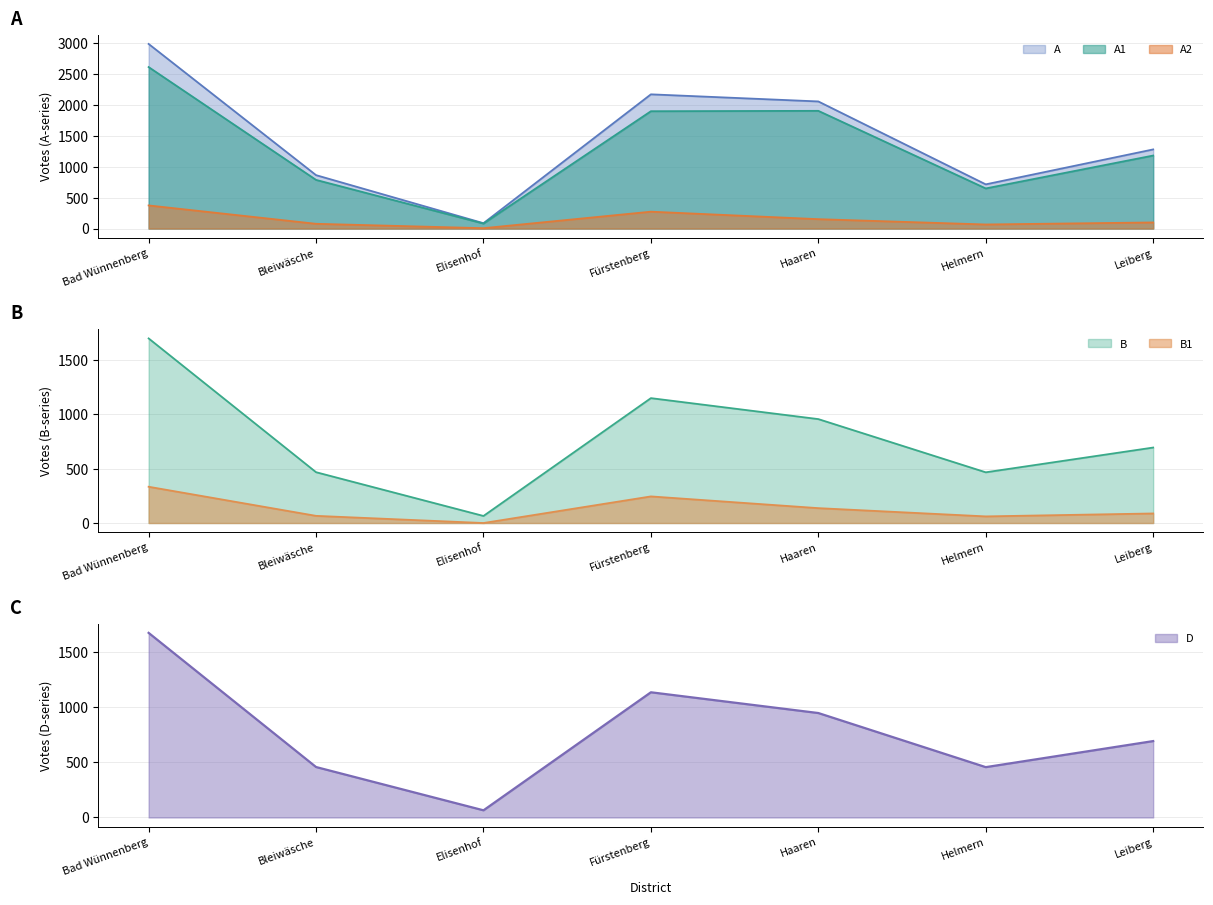

Which label corresponds to the largest value in the chart?

Bad Wünnenberg